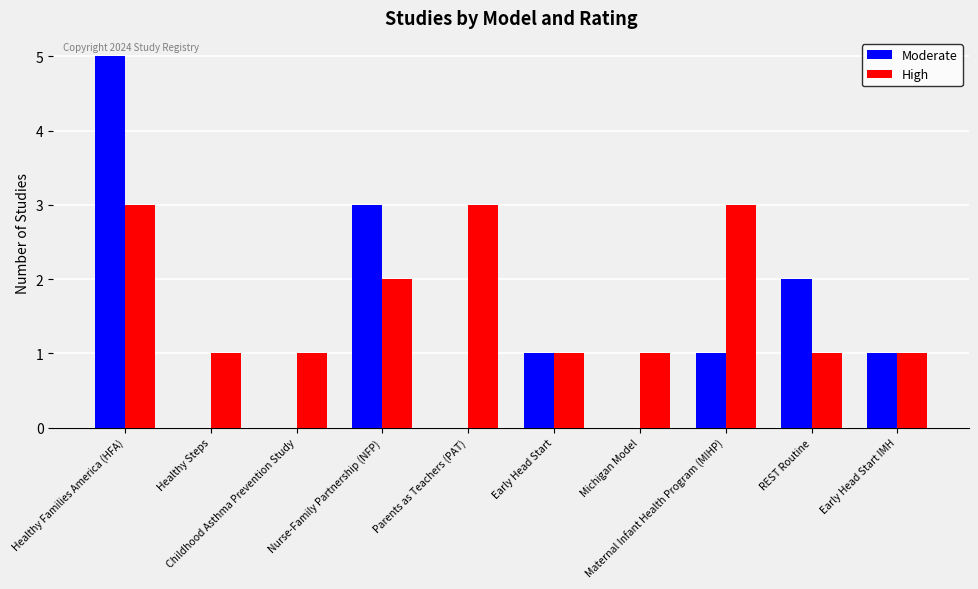

Which series has the widest spread of values?

Moderate